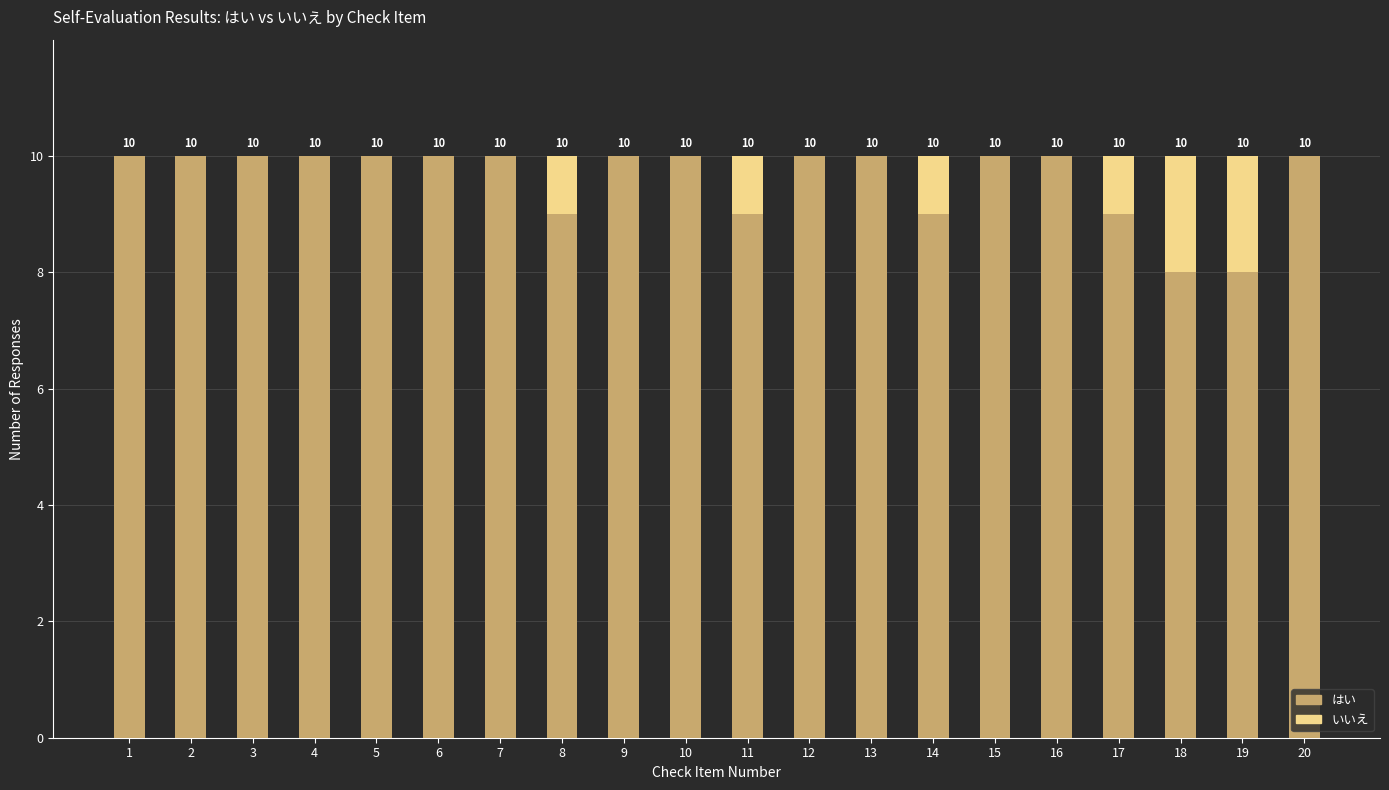

What is the total value across all series at 7?

10